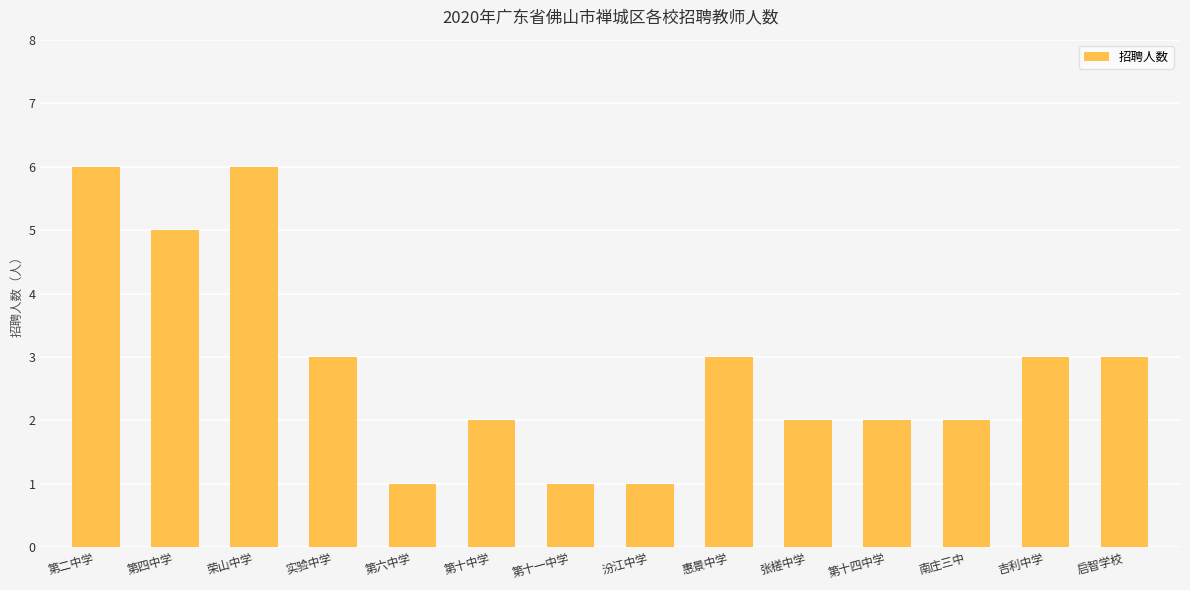

What is the minimum value shown in the chart?

1